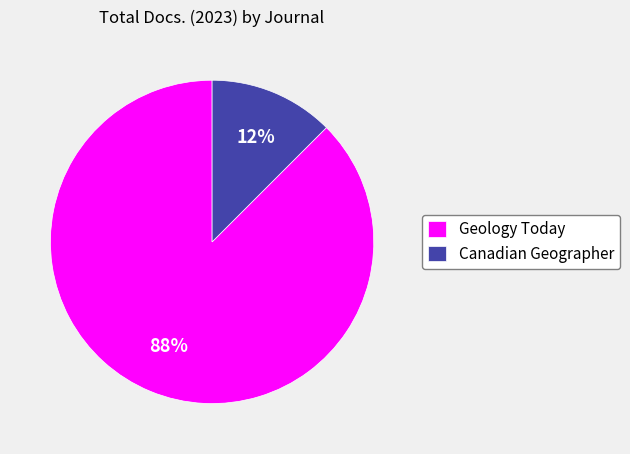

How many slices are in this pie chart?

2